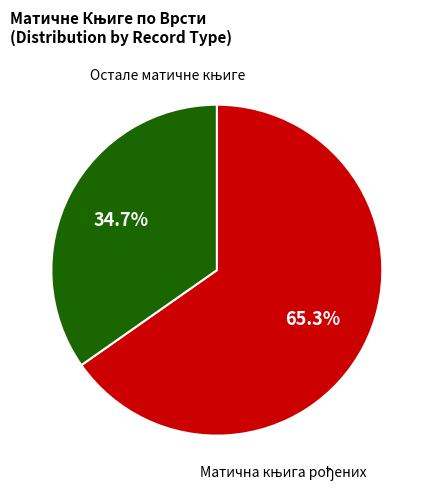

Is there a majority slice in this chart?

Yes